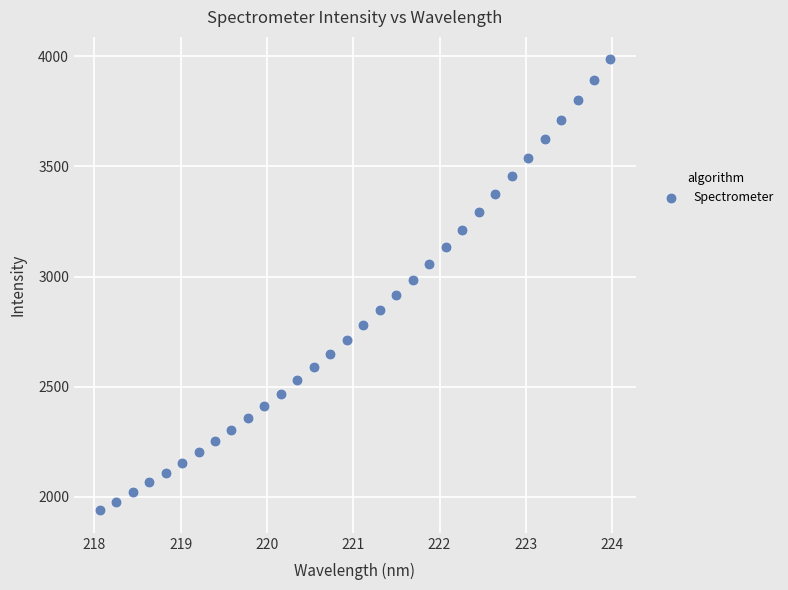

What is the range of X values (max minus min)?

5.9